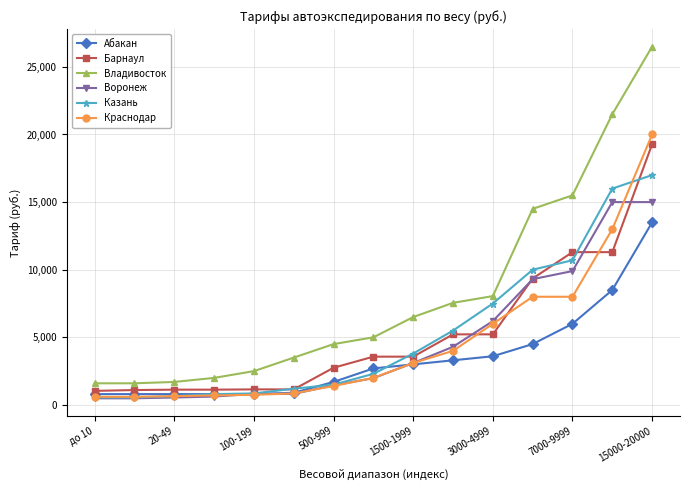

Which series has the largest total across all categories?

Владивосток